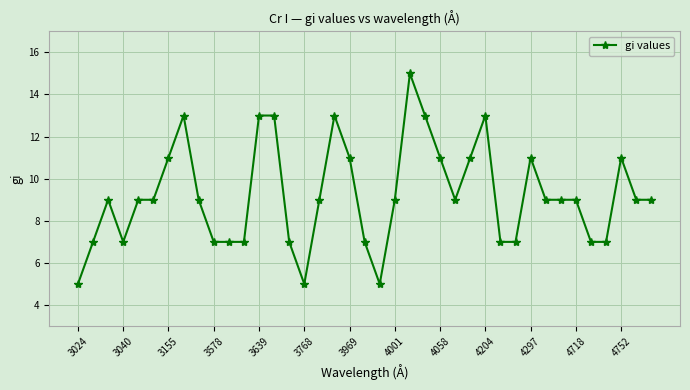

True or false: there are more than 1 points higher than both neighbors.

True